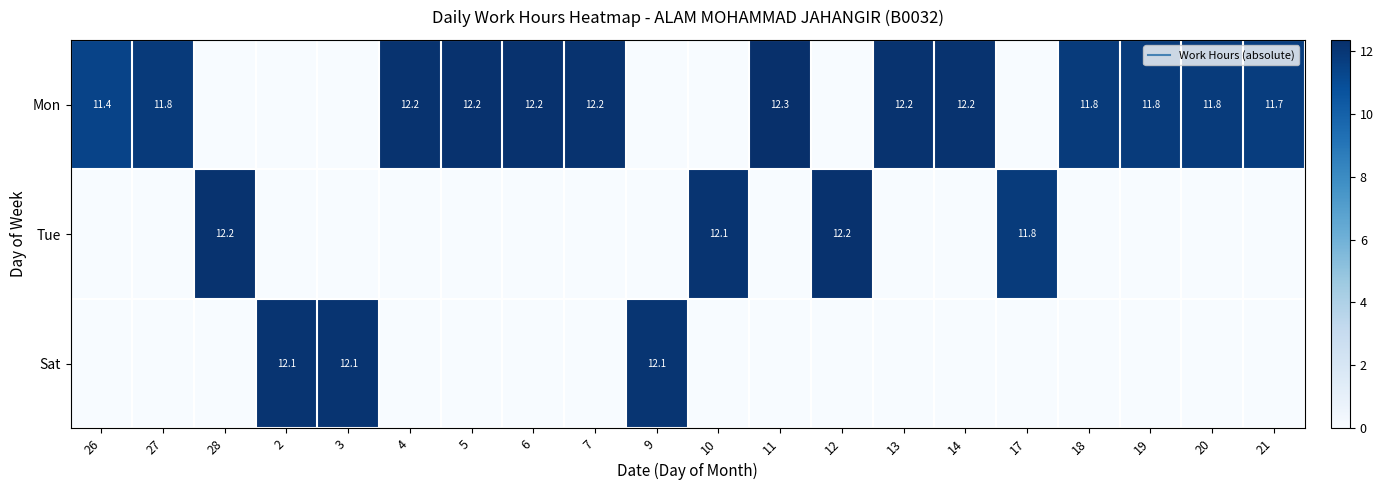

What is the sum of all Sat values?

36.3